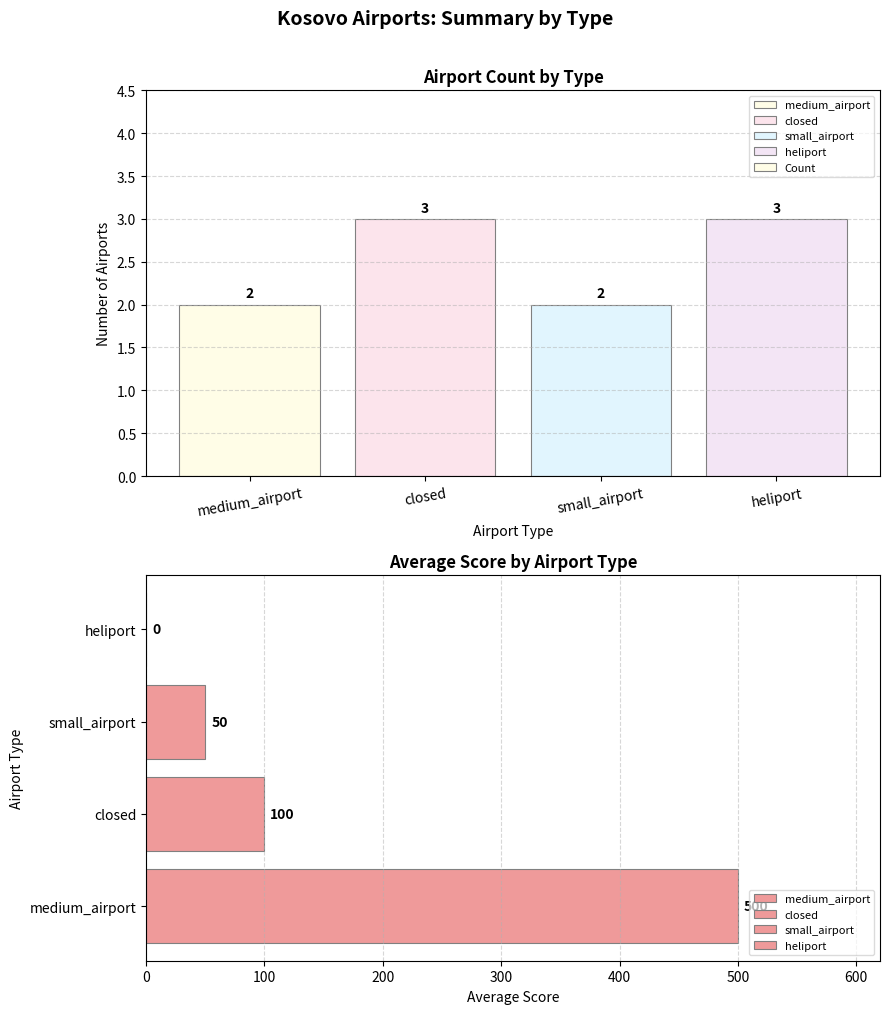

The chart shows a value of 2 at small_airport. True or false?

True